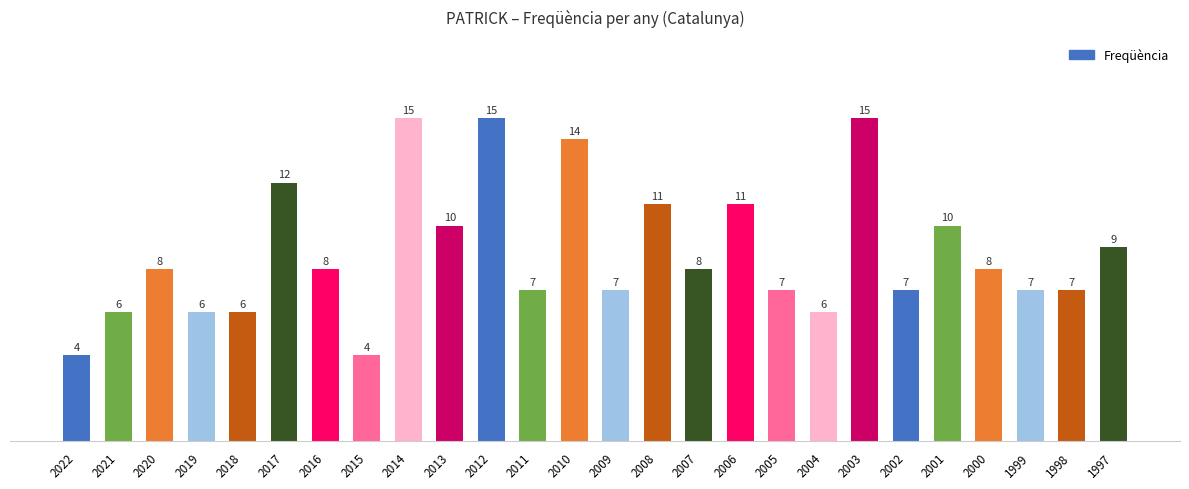

What is the approximate value at 2012, to the nearest 10?

20